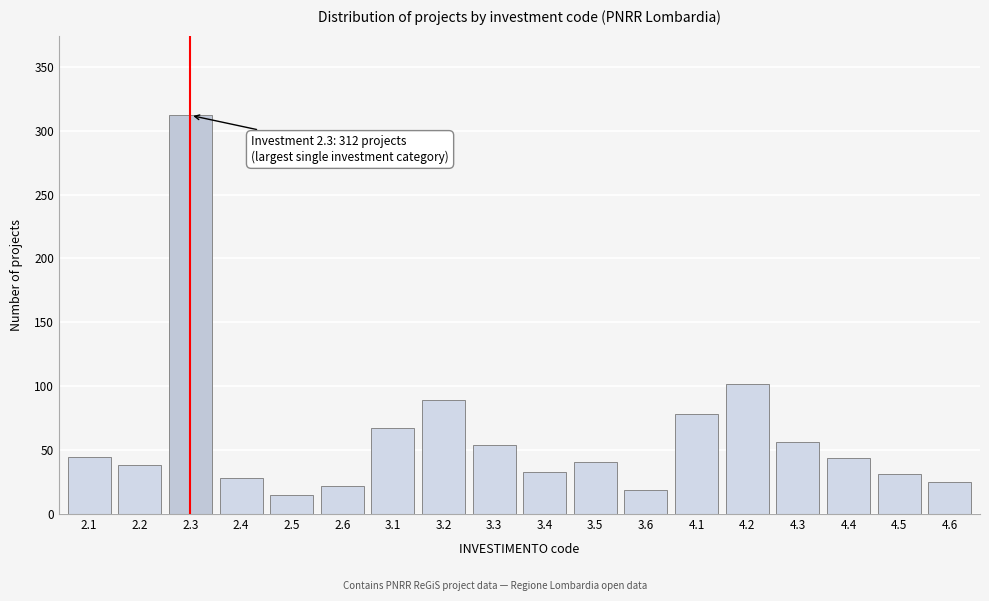

What is the value of the 4th bar from the left?

28